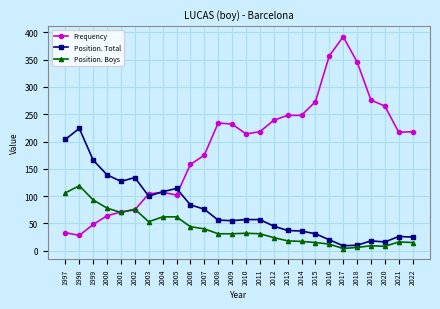

At which category does Position. Boys reach its first local peak?

1998